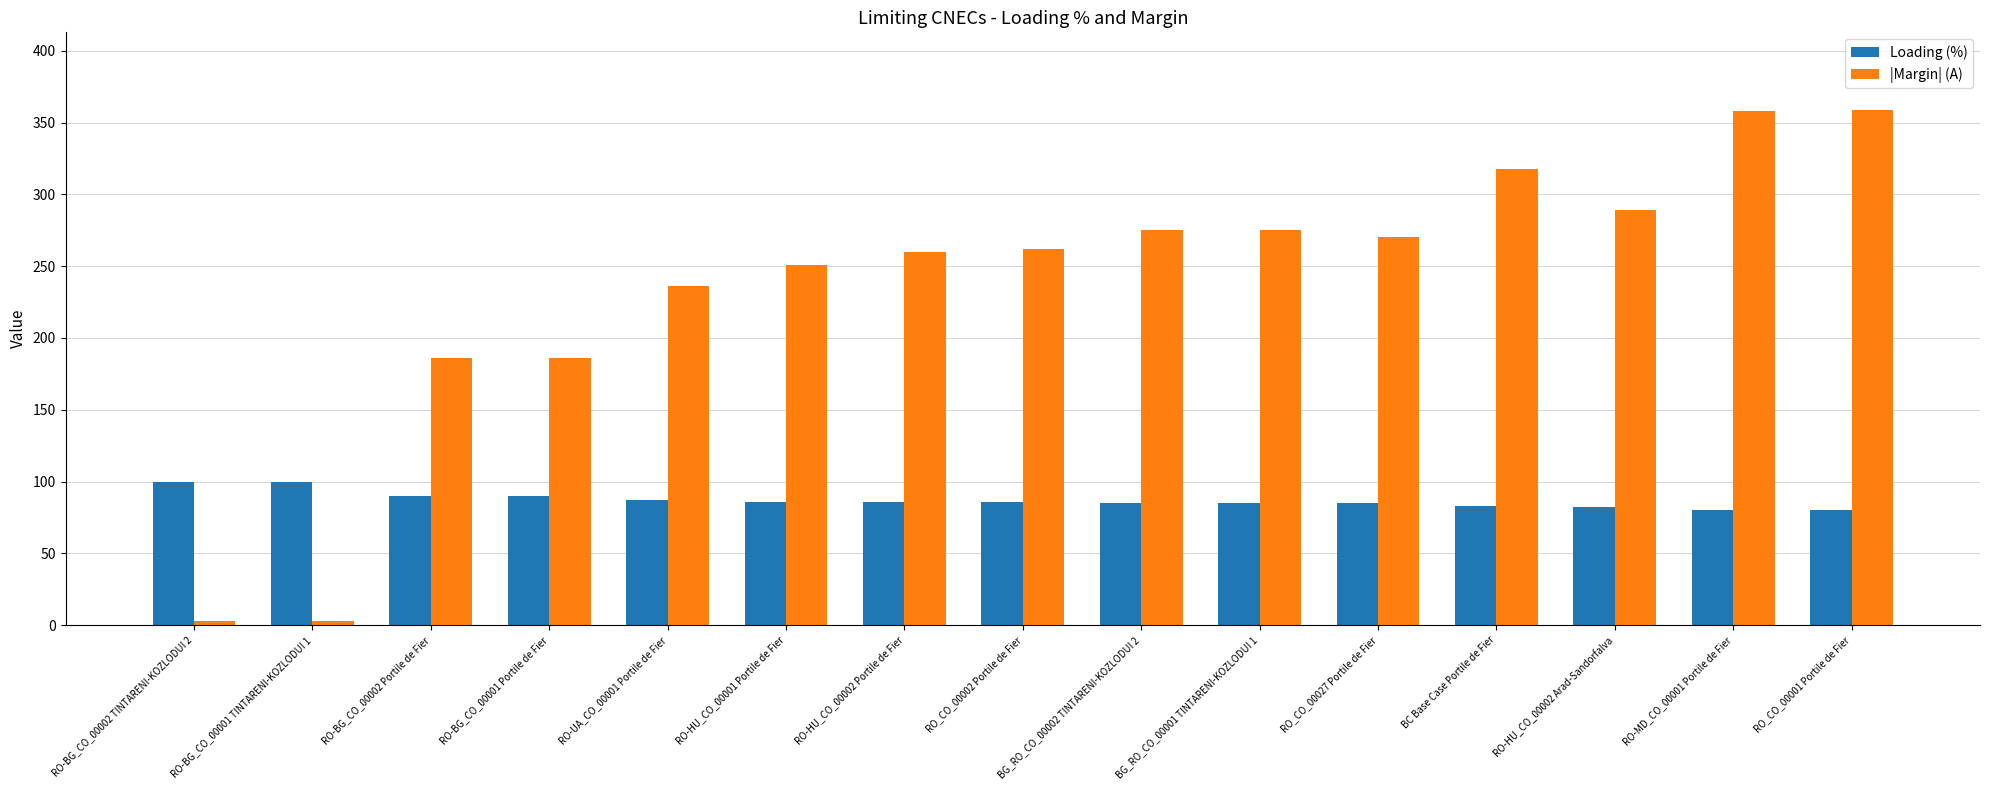

What is the difference between the maximum and minimum values in the |Margin| (A) series?

356